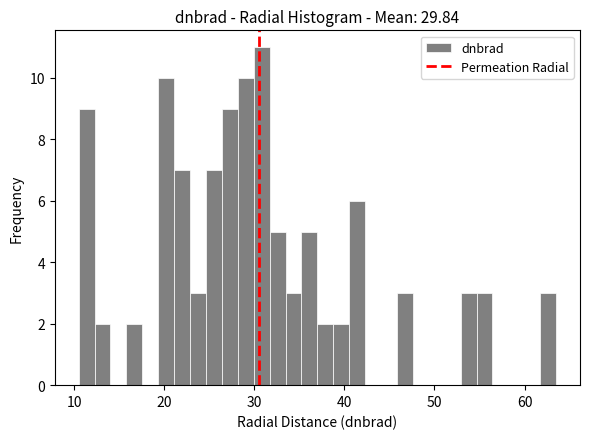

Read against the x-axis, roughly where is the centre of the tallest bar?

31